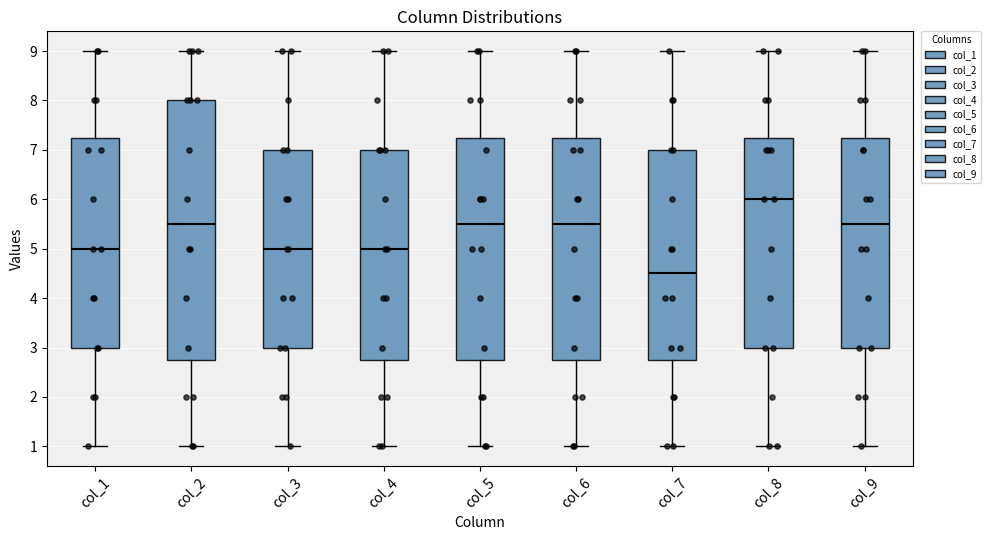

Reading left to right, transcribe this box plot: for each box, give where its median line is, the range the box spans, and where its two whiskers end, as read against the y-axis. The values are not printed on the chart, so give them approximately, as read against the axis.

col_1: median 5.0, box 3.0 to 7.3, whiskers 1.0 to 9.0
col_2: median 5.5, box 2.8 to 8.0, whiskers 1.0 to 9.0
col_3: median 5.0, box 3.0 to 7.0, whiskers 1.0 to 9.0
col_4: median 5.0, box 2.8 to 7.0, whiskers 1.0 to 9.0
col_5: median 5.5, box 2.8 to 7.3, whiskers 1.0 to 9.0
col_6: median 5.5, box 2.8 to 7.3, whiskers 1.0 to 9.0
col_7: median 4.5, box 2.8 to 7.0, whiskers 1.0 to 9.0
col_8: median 6.0, box 3.0 to 7.3, whiskers 1.0 to 9.0
col_9: median 5.5, box 3.0 to 7.3, whiskers 1.0 to 9.0